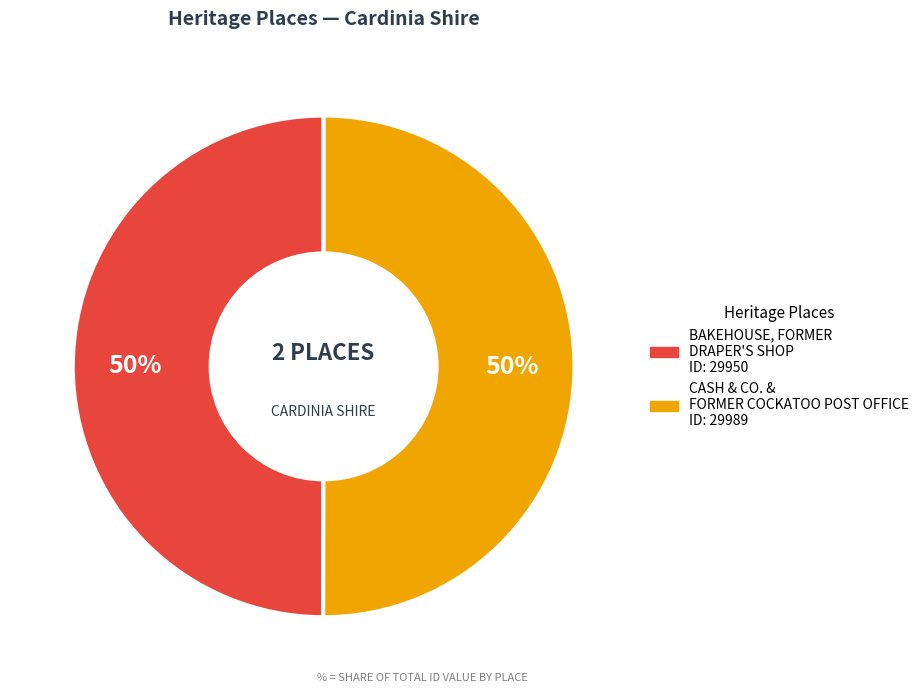

What is the ratio of the value at BAKEHOUSE, FORMER DRAPER'S SHOP ID: 29950 to the value at CASH & CO. & FORMER COCKATOO POST OFFICE ID: 29989?

1.0